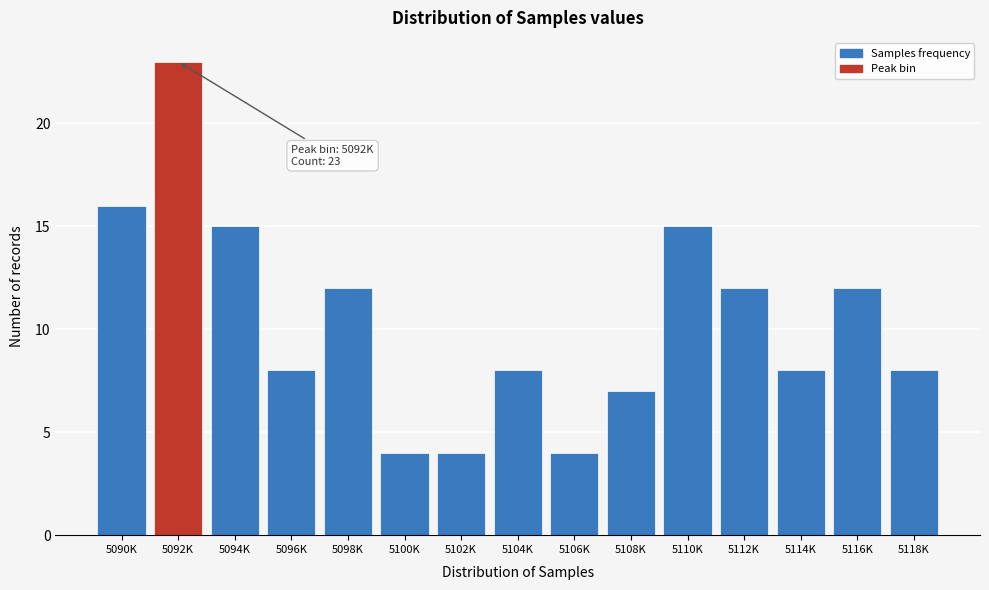

Reading left to right, extract all data points from this chart.

5090K=16	5092K=23	5094K=15	5096K=8	5098K=12	5100K=4	5102K=4	5104K=8	5106K=4	5108K=7	5110K=15	5112K=12	5114K=8	5116K=12	5118K=8